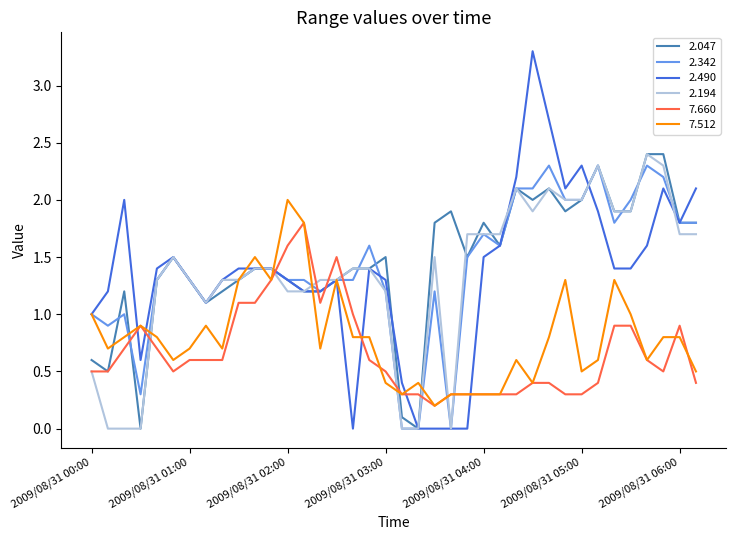

Which series has the widest spread of values?

2.490